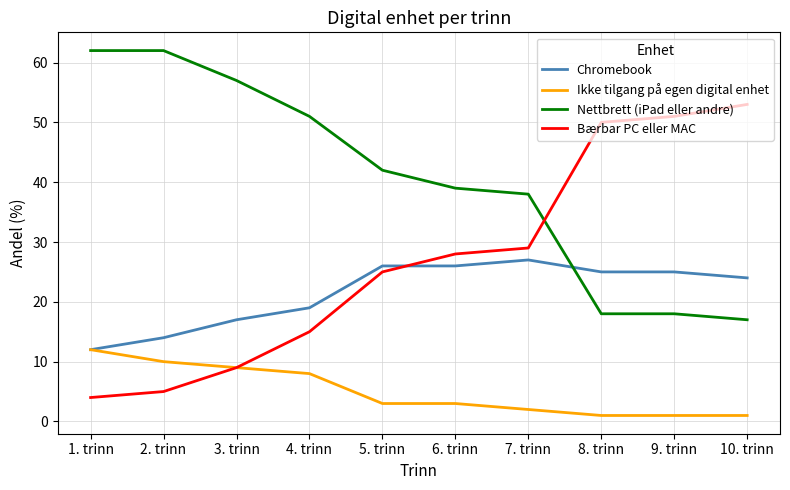

Which series ends up on top after the final intersection of Nettbrett (iPad eller andre) and Chromebook?

Chromebook